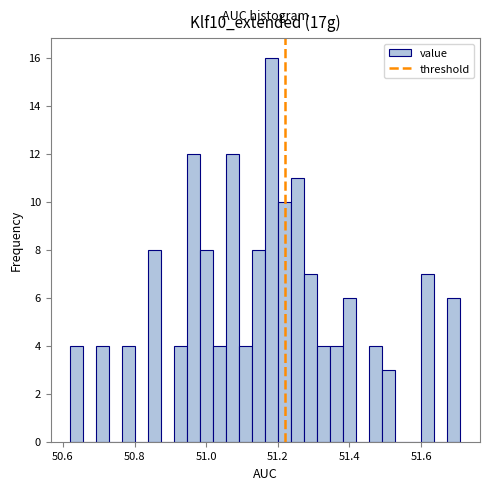

Read against the x-axis, roughly where is the centre of the tallest bar?

51.18